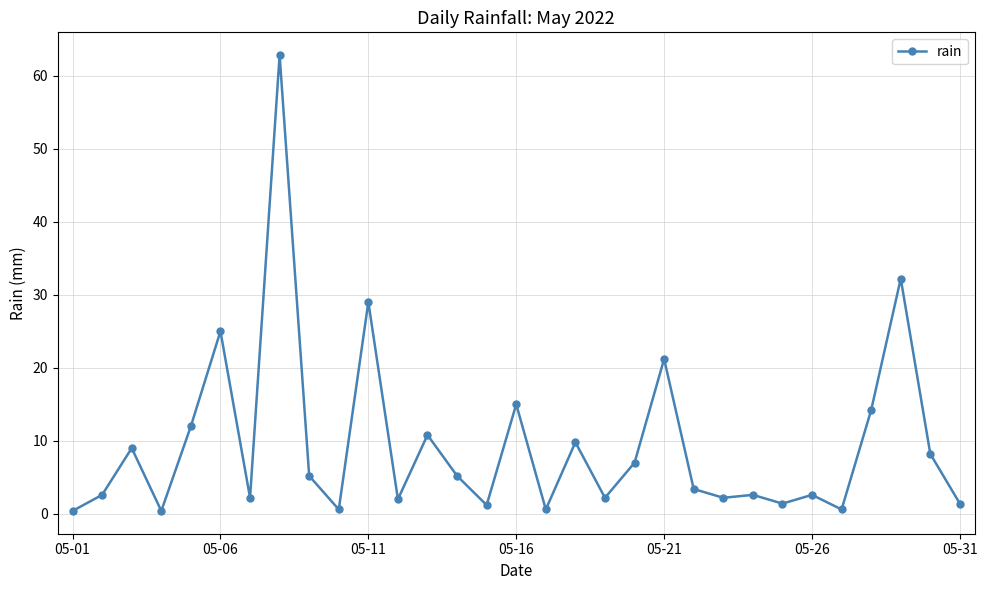

What is the maximum value shown in the chart?

62.8